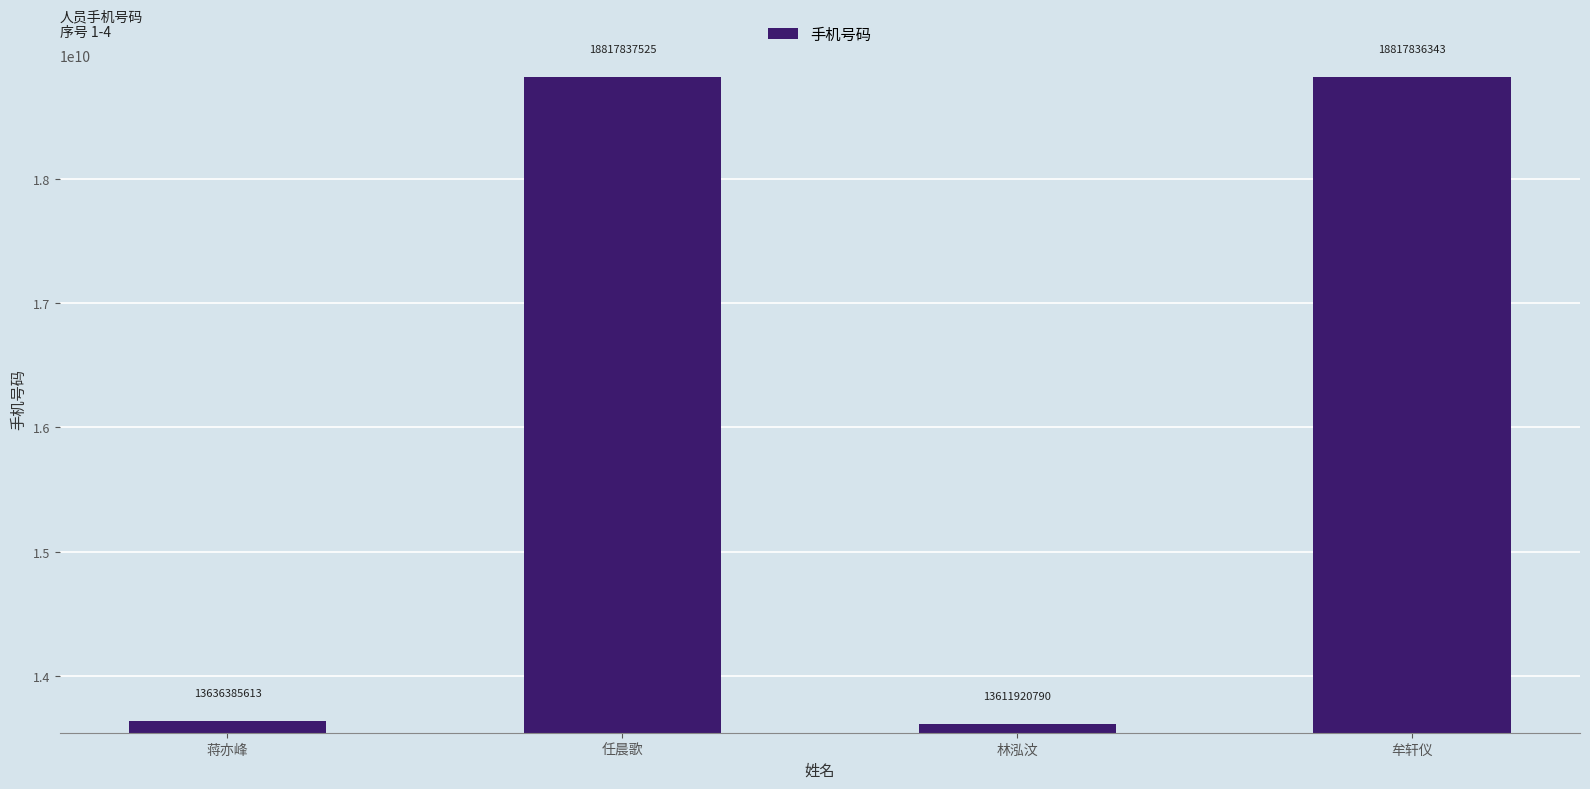

List the labels in order of value, largest first.

任晨歌, 牟轩仪, 蒋亦峰, 林泓汶